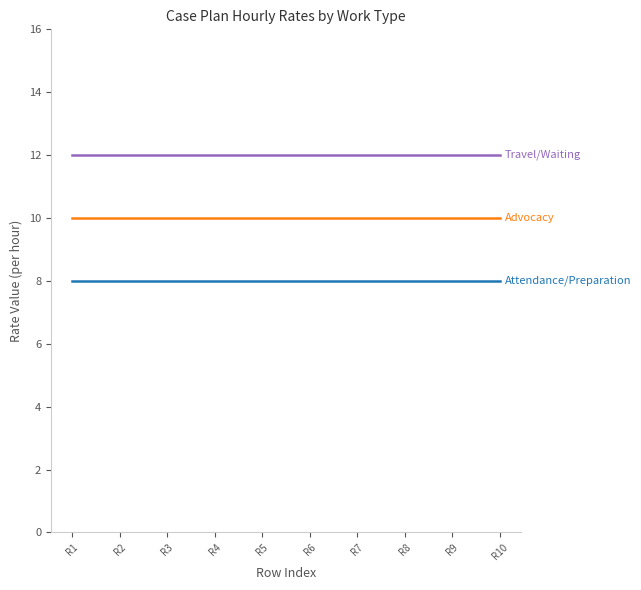

Reading left to right, list all the values displayed in this chart.

Attendance/Preparation: 8	8	8	8	8	8	8	8	8	8
Advocacy: 10	10	10	10	10	10	10	10	10	10
Travel/Waiting: 12	12	12	12	12	12	12	12	12	12